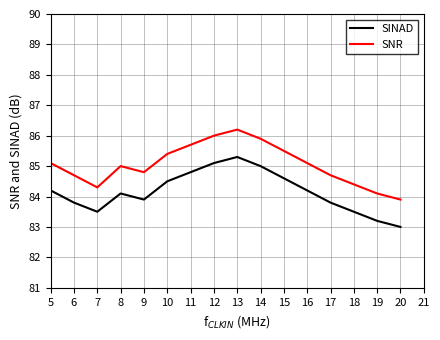

Which series has the largest total across all categories?

SNR